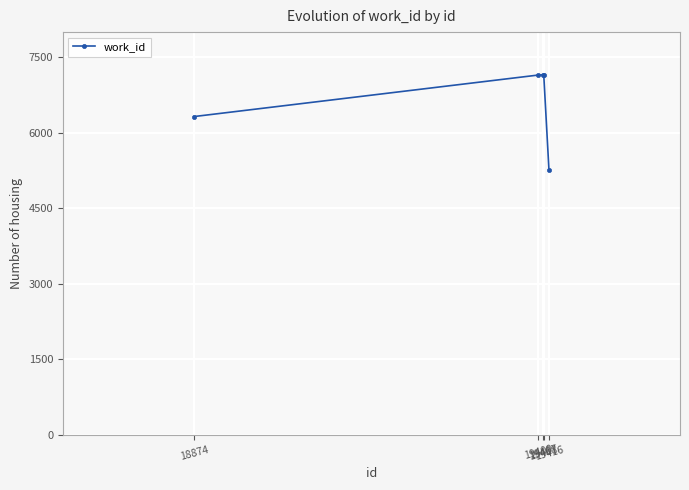

Which category has the lowest value across all series?

19416